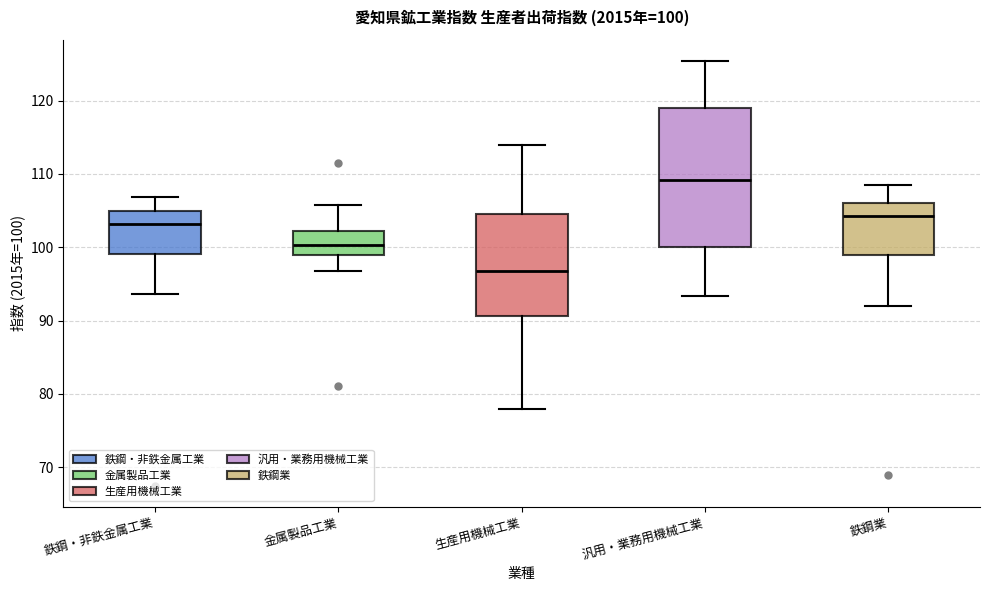

Which box's median line is the highest?

汎用・業務用機械工業